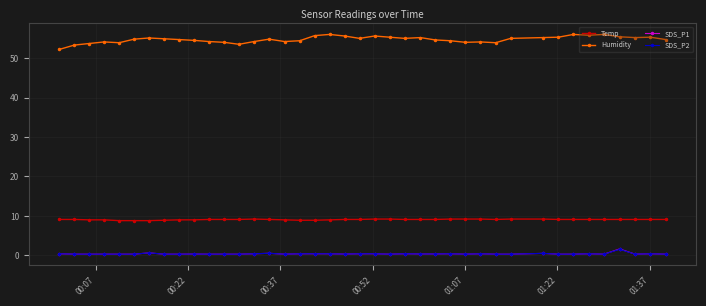

What is the maximum value for SDS_P1?

1.6